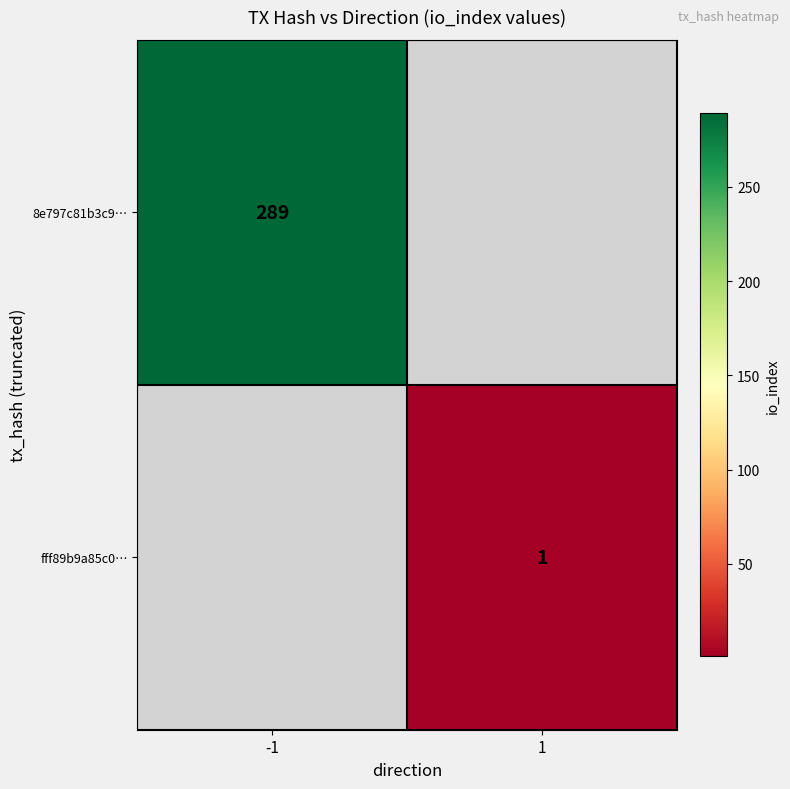

Is it true that 8e797c81b3c9… equals 488 at -1?

False